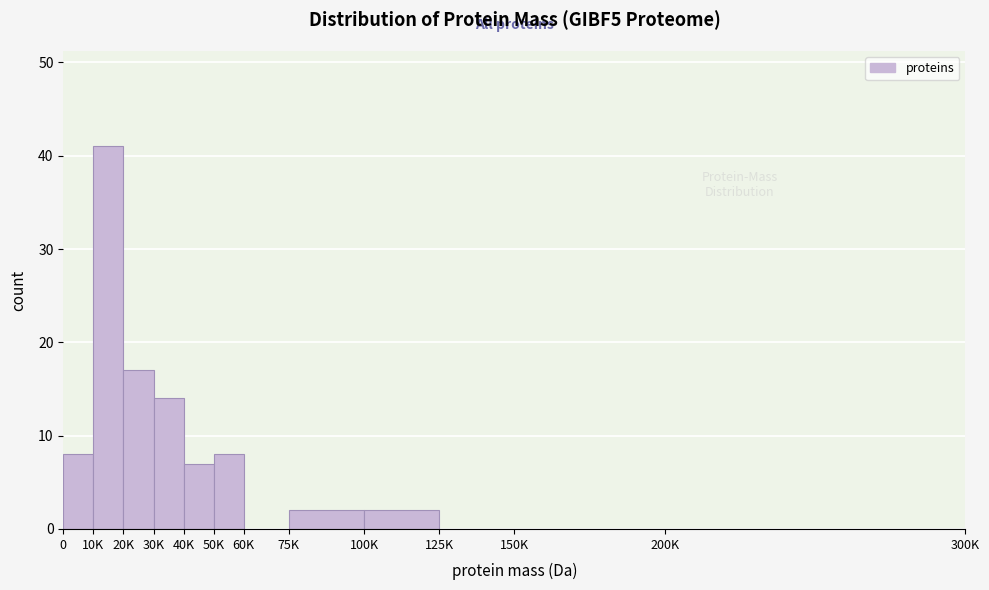

Reading right to left, extract all data points from this chart.

200K=0	150K=0	125K=0	100K=2	75K=2	60K=0	50K=8	40K=7	30K=14	20K=17	10K=41	0=8